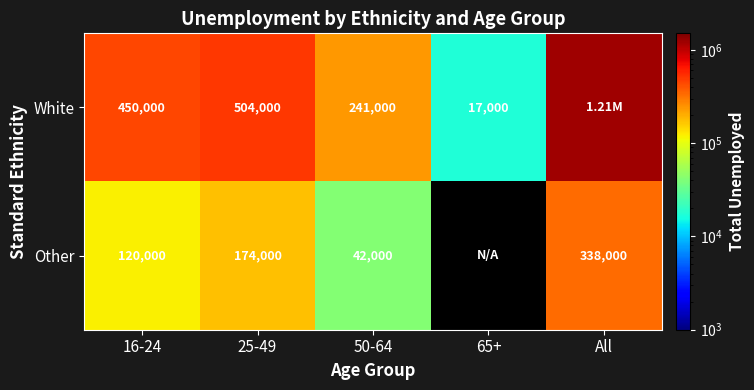

Is the value of White at 16-24 greater than the value of Other at 50-64?

Yes